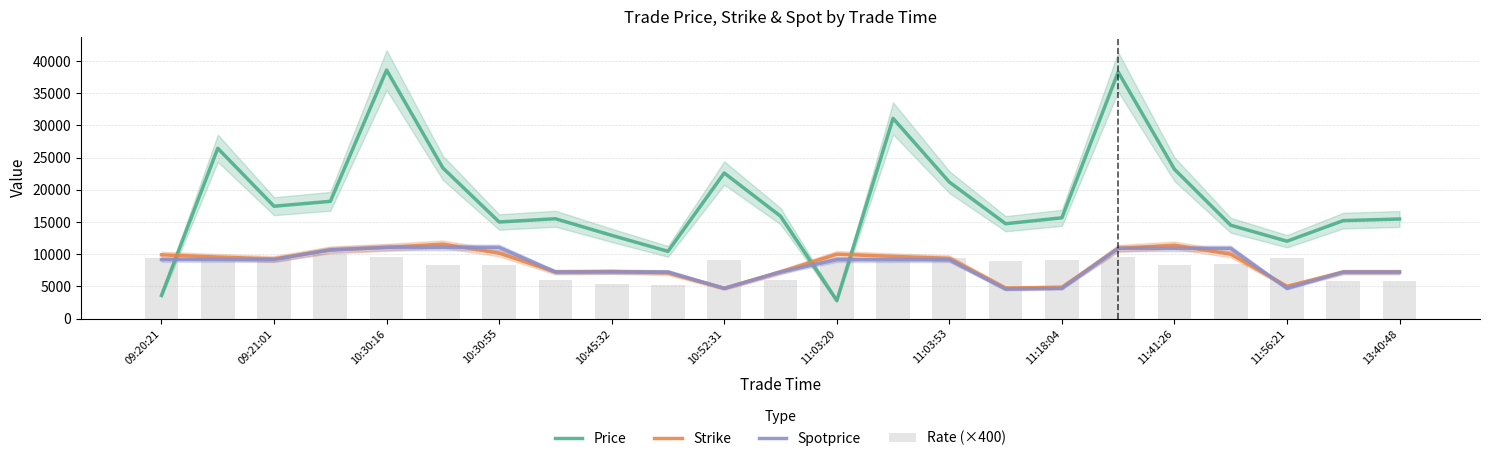

At how many categories does at least one series exceed 12687?

19